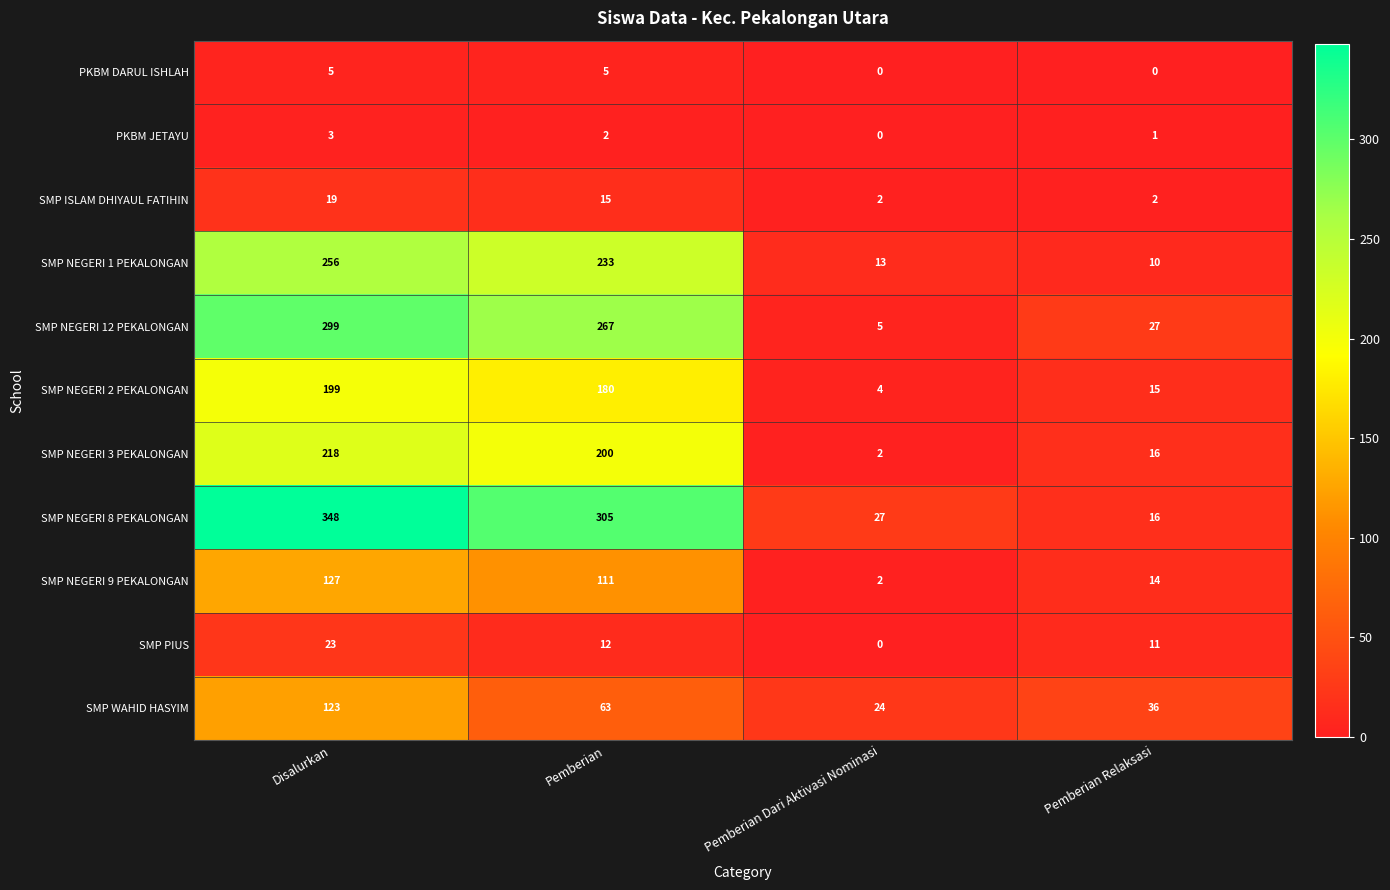

Which series has the widest spread of values?

SMP NEGERI 8 PEKALONGAN